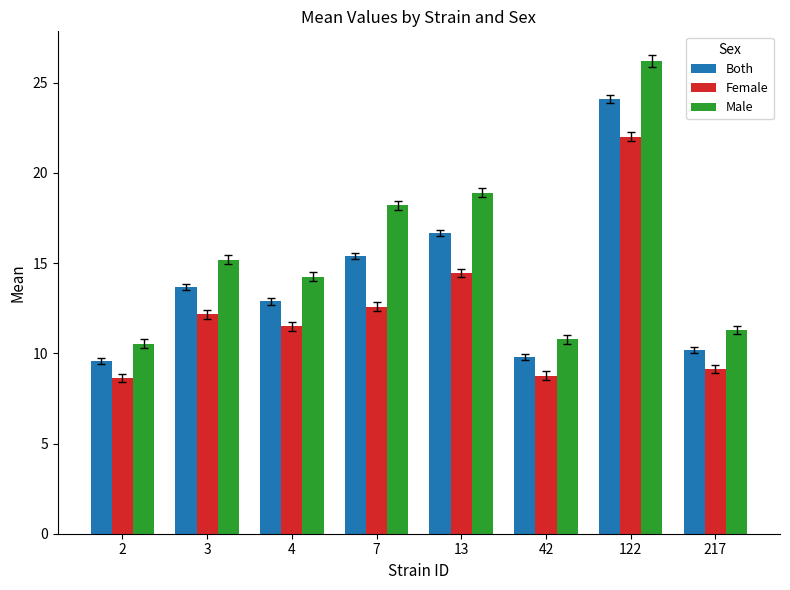

Read the Female value at 217.

9.1